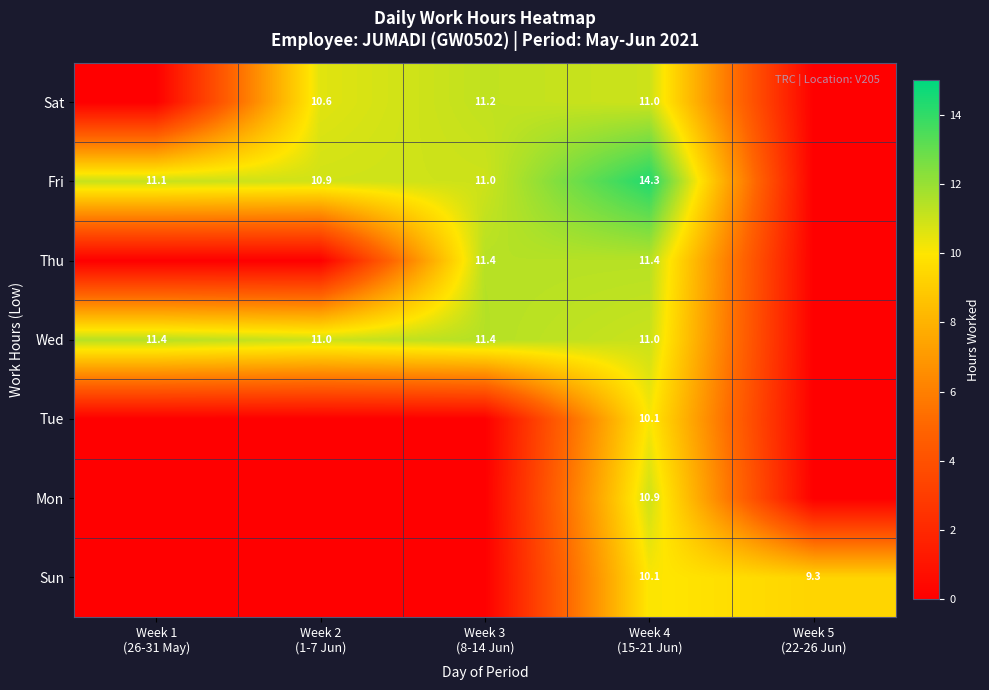

Is the value of Thu at Week 5 (22-26 Jun) greater than the value of Sat at Week 2 (1-7 Jun)?

No